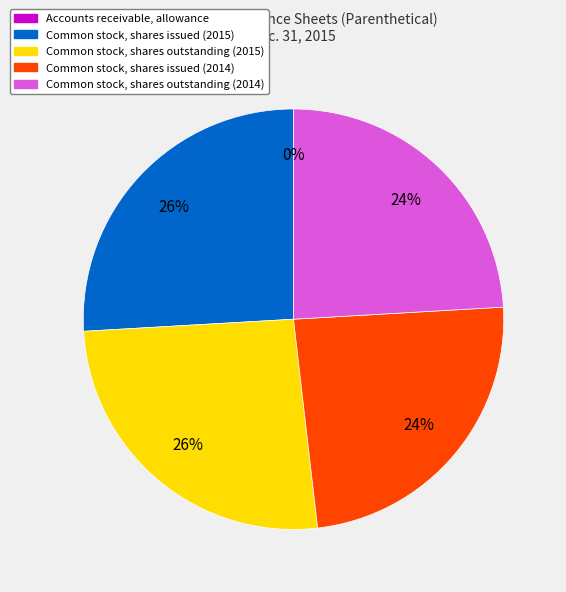

True or false: Common stock, shares issued (2014) accounts for 24% of the total.

True